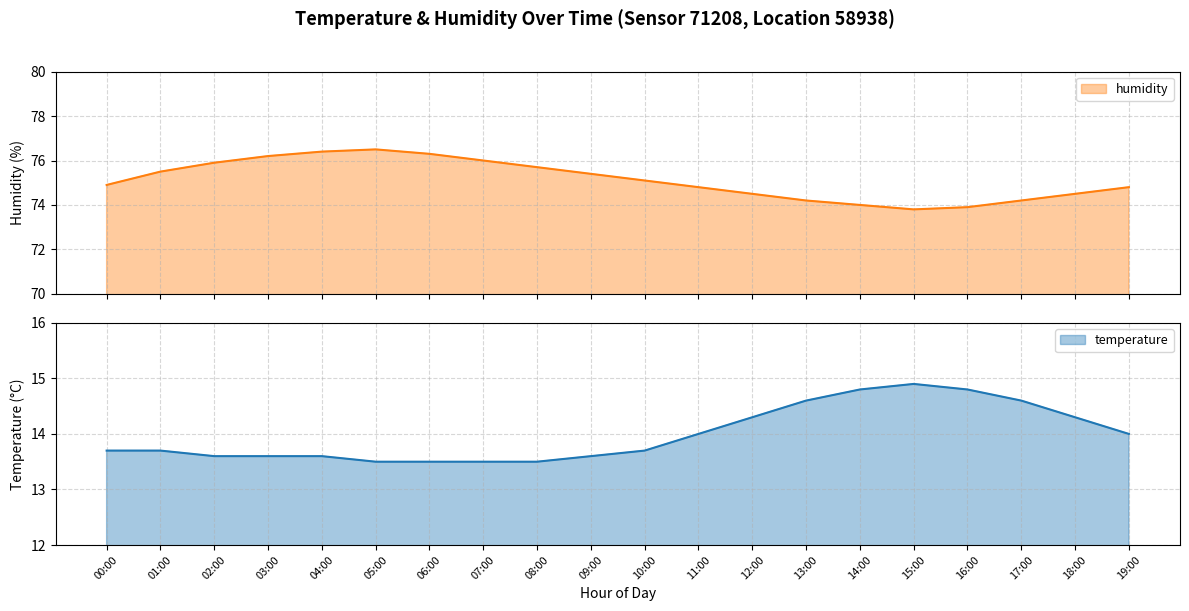

List the labels in order of humidity value, largest first.

05:00, 04:00, 06:00, 03:00, 07:00, 02:00, 08:00, 01:00, 09:00, 10:00, 00:00, 11:00, 19:00, 12:00, 18:00, 13:00, 17:00, 14:00, 16:00, 15:00